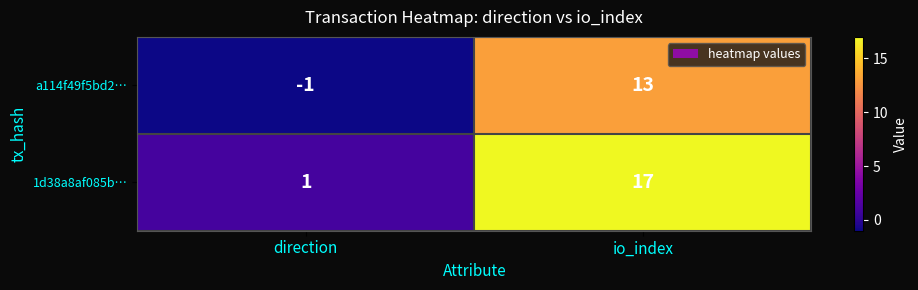

How many categories are shown in the chart?

2